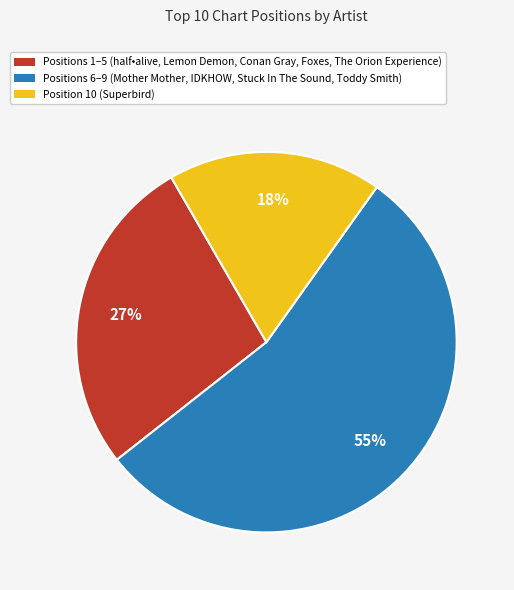

Which has a higher value, Positions 6–9 (Mother Mother, IDKHOW, Stuck In The Sound, Toddy Smith) or Position 10 (Superbird)?

Positions 6–9 (Mother Mother, IDKHOW, Stuck In The Sound, Toddy Smith)